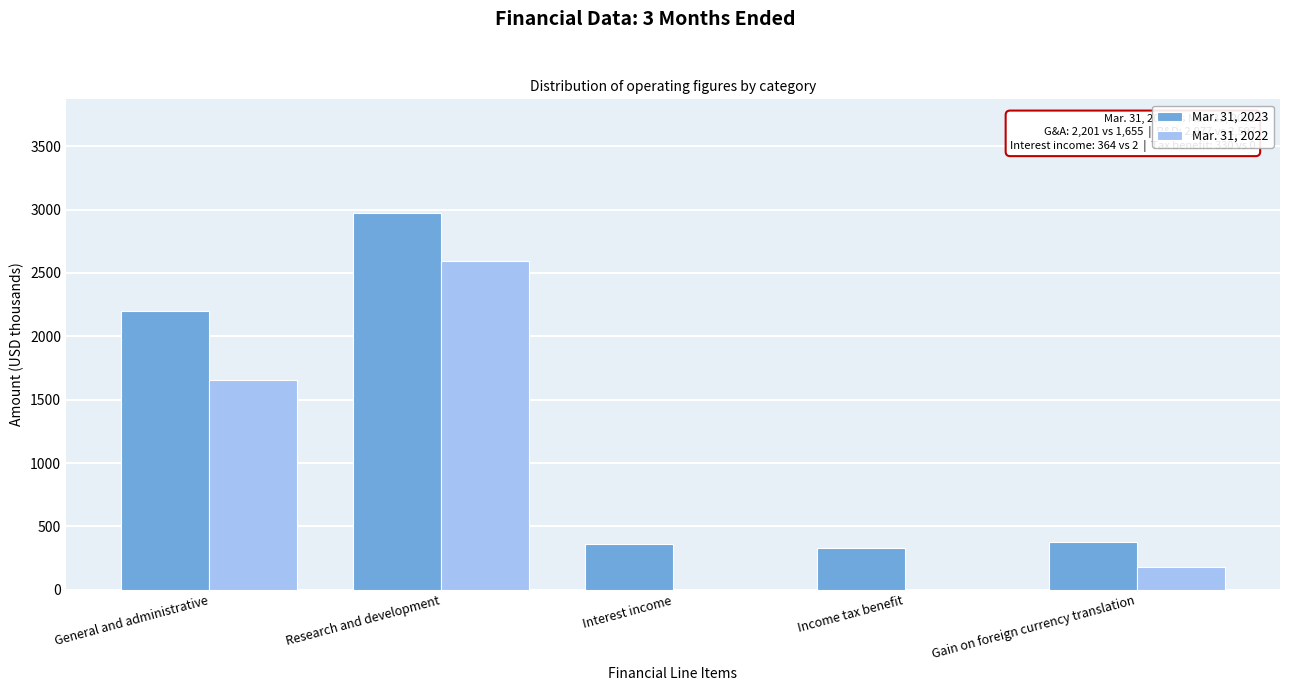

The value of Mar. 31, 2023 at Income tax benefit is 179. True or false?

False